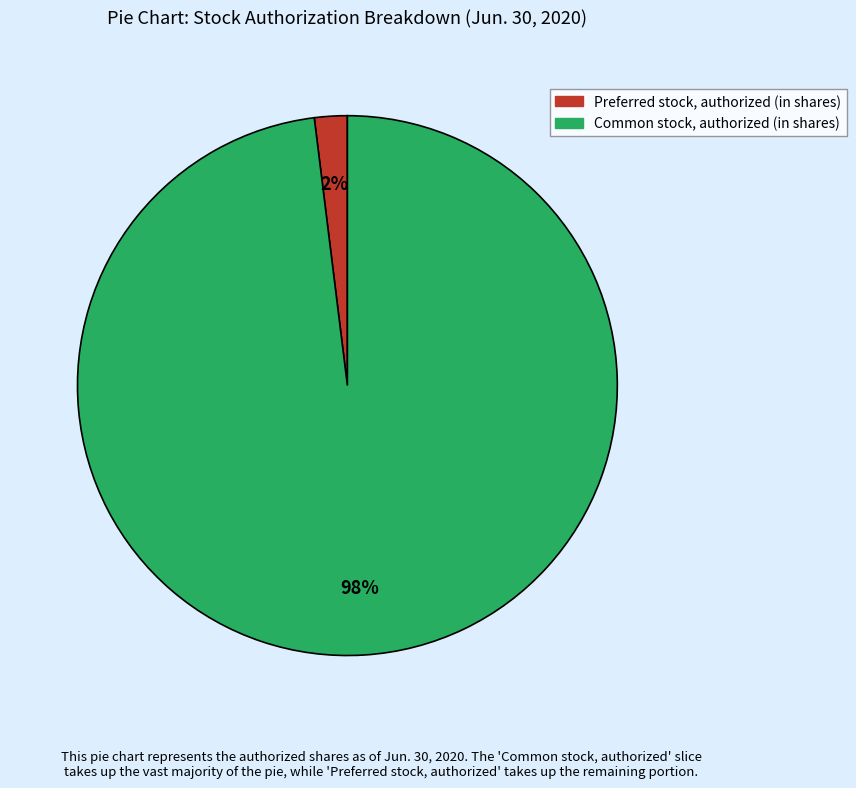

Rank the categories by value from highest to lowest.

Common stock, authorized (in shares), Preferred stock, authorized (in shares)